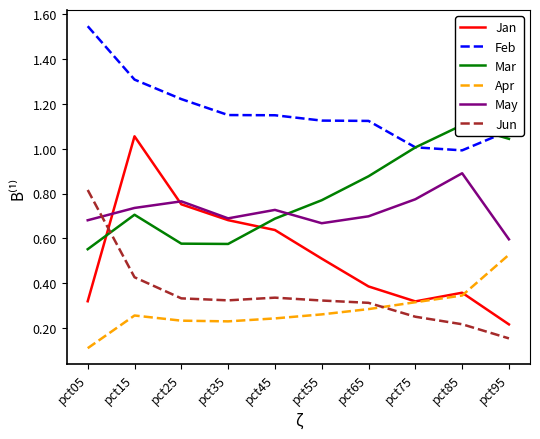

At which label is Apr closest to 0?

pct05